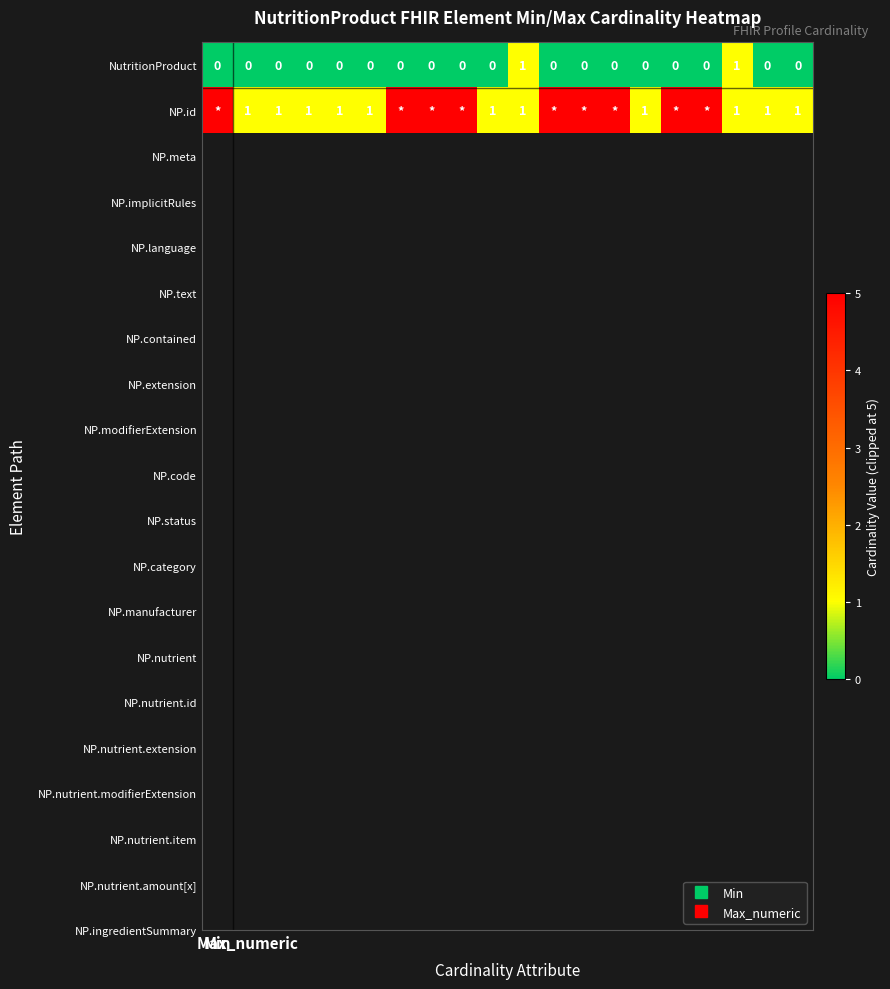

At which category is the sum across all series the highest?

Min